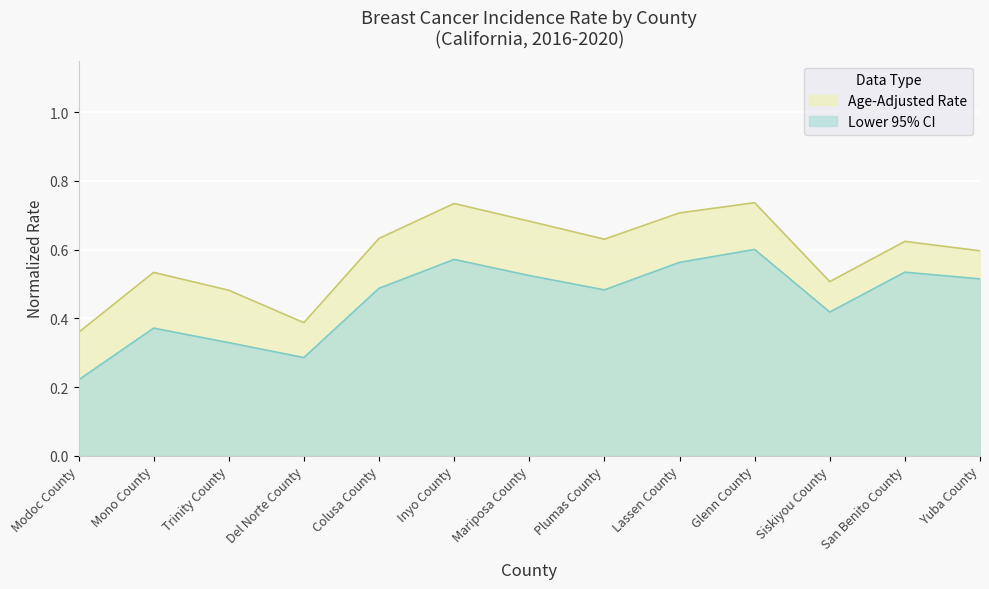

Which series has the largest range (max minus min)?

Lower 95% CI